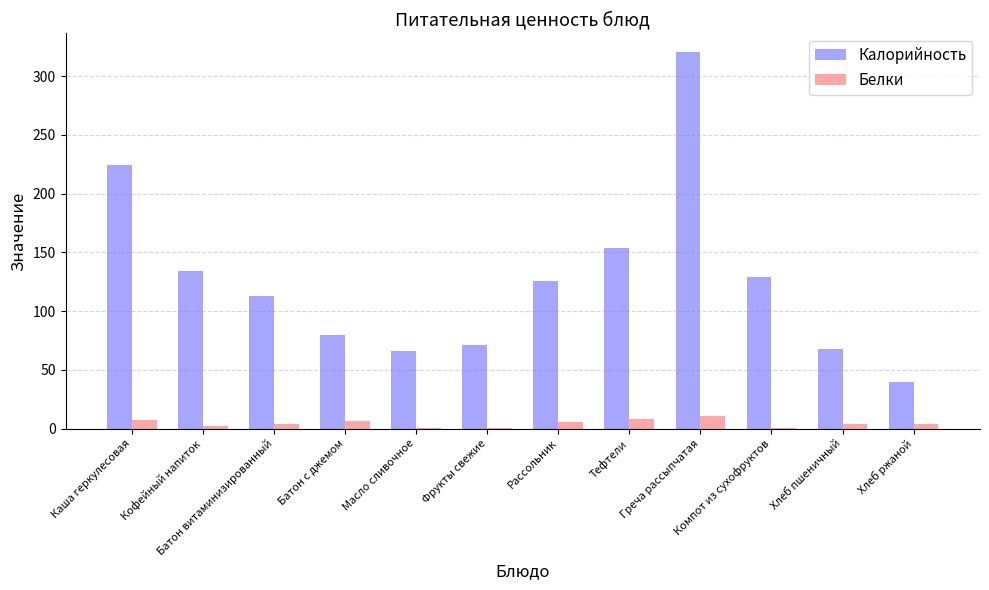

What are all the series names shown in the legend?

Калорийность, Белки